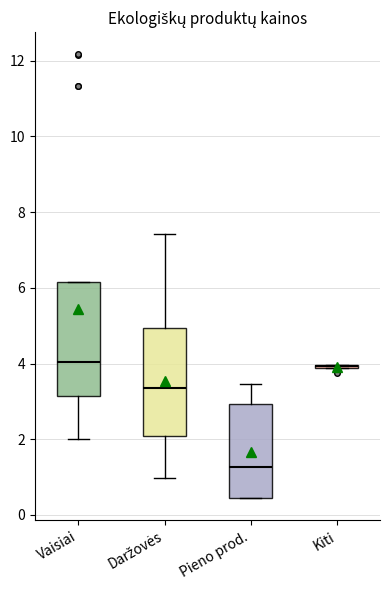

Reading left to right, read every box against the y-axis: the position of its median line, the range the box covers, and the ends of its whiskers. The values are not printed on the chart, so give them approximately, as read against the axis.

Vaisiai: median 4.0, box 3.2 to 6.2, whiskers 2.0 to 6.2
Daržovės: median 3.4, box 2.0 to 5.0, whiskers 1.0 to 7.4
Pieno prod.: median 1.2, box 0.4 to 3.0, whiskers 0.4 to 3.4
Kiti: box collapsed to a line at 4.0, whiskers 3.8 to 4.0